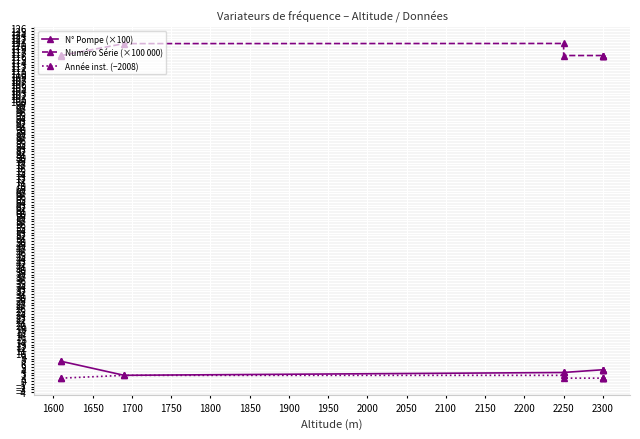

Does the chart display data point markers on the line(s)?

Yes